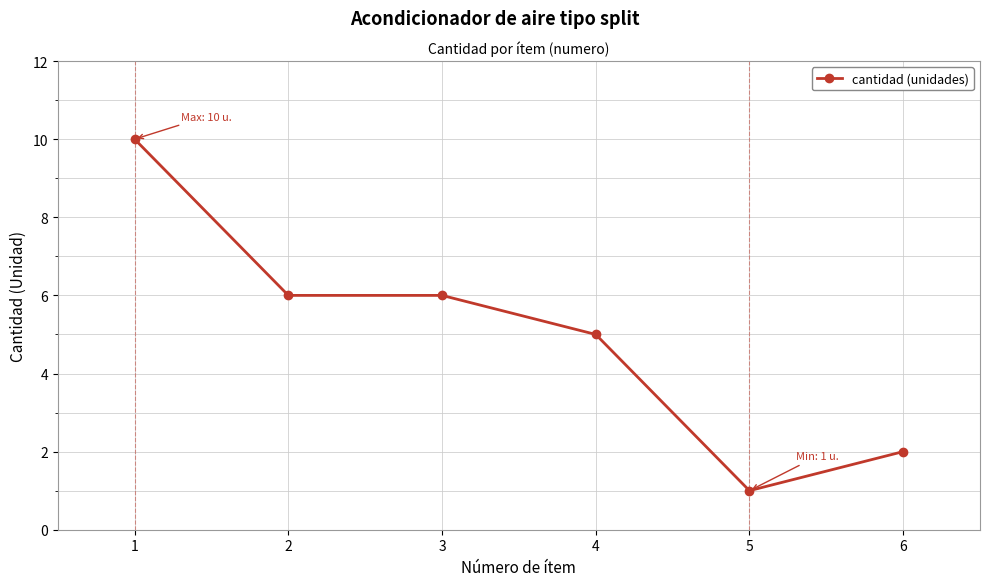

What is the greatest value displayed?

10